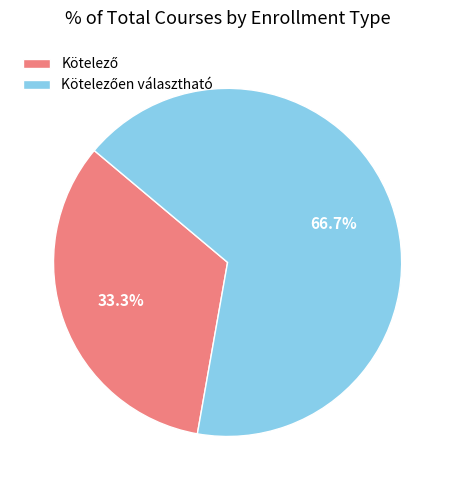

Count the number of slices in the pie.

2